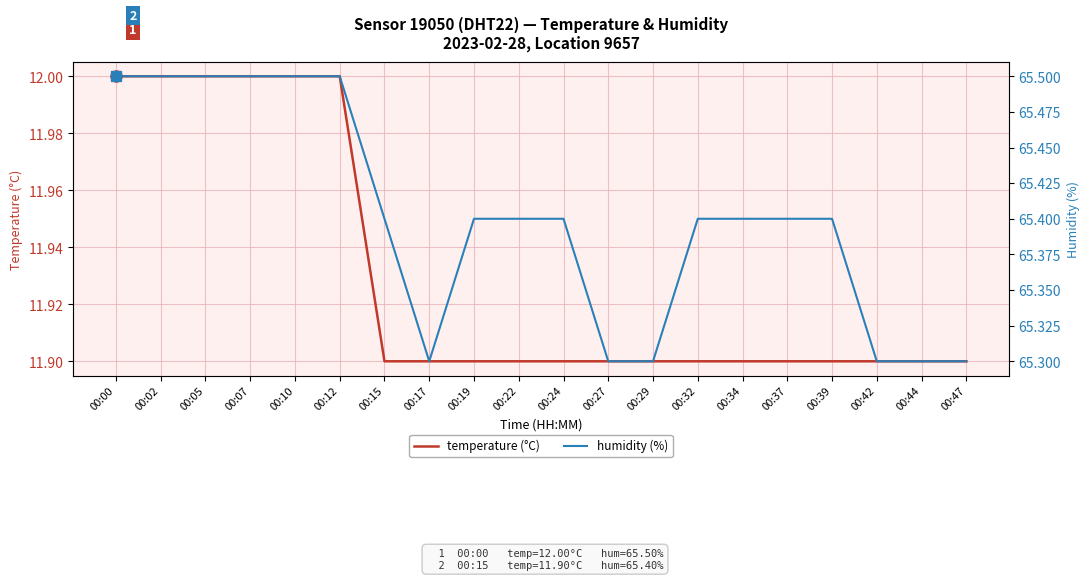

True or false: humidity (%) and temperature (°C) cross at least once.

False